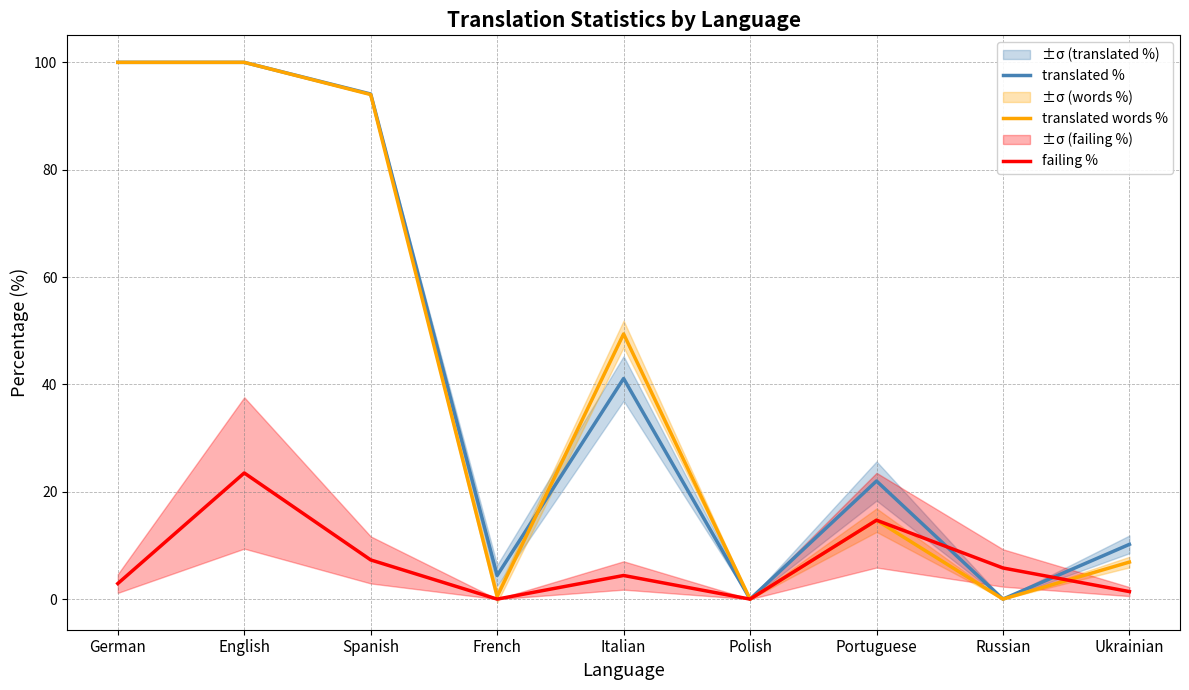

Reading left to right, list all the values displayed in this chart.

translated %: 100.0	100.0	94.1	4.4	41.1	0.0	22.0	0.0	10.2
translated words %: 100.0	100.0	94.0	0.5	49.4	0.0	14.7	0.0	6.9
failing %: 2.9	23.5	7.3	0.0	4.4	0.0	14.7	5.8	1.4